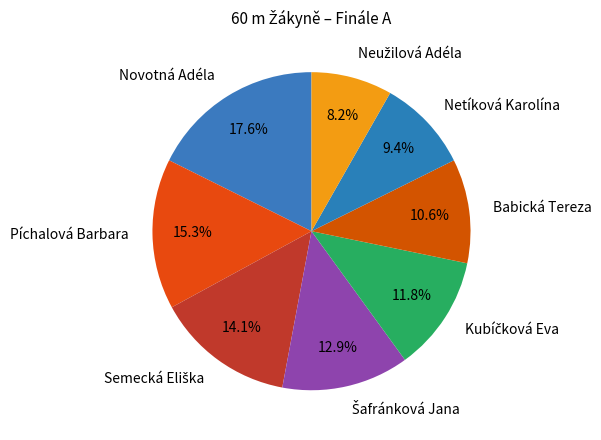

To the nearest percent, what portion does Píchalová Barbara represent?

15%